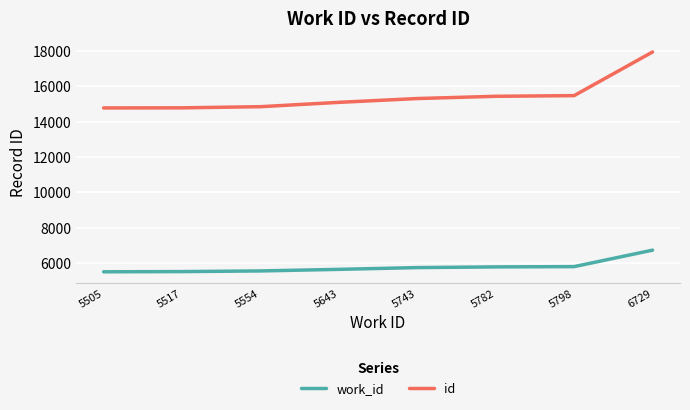

True or false: work_id and id cross at least once.

False